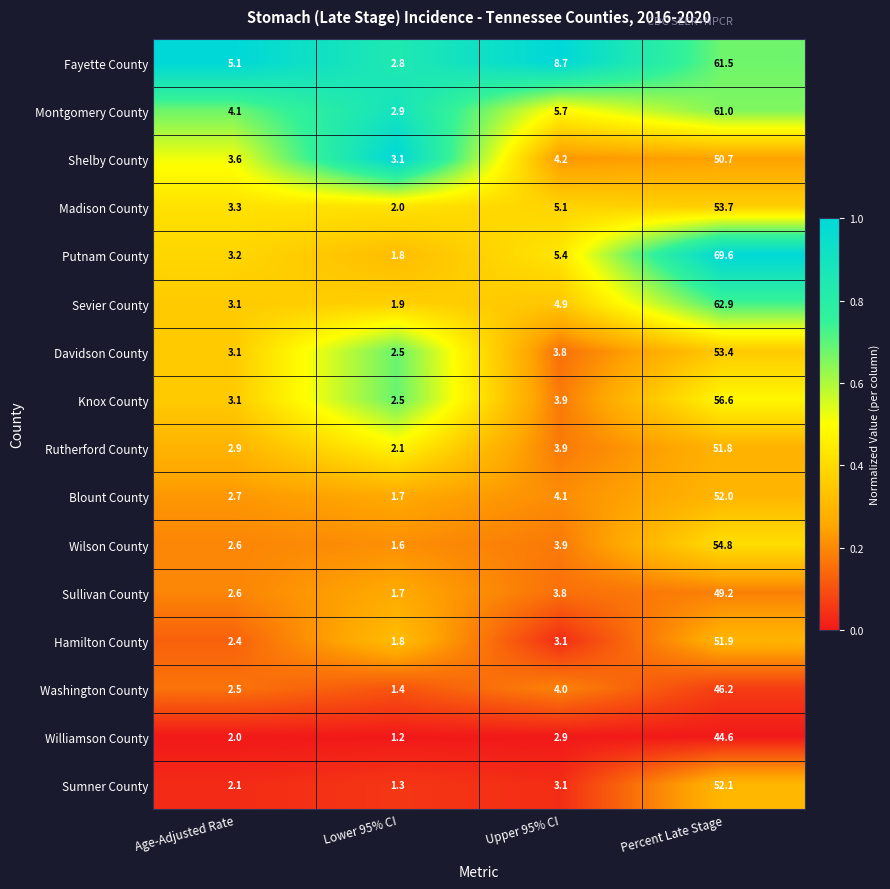

Rank the series by their maximum value, from lowest to highest.

Williamson County, Washington County, Sullivan County, Shelby County, Rutherford County, Hamilton County, Blount County, Sumner County, Davidson County, Madison County, Wilson County, Knox County, Montgomery County, Fayette County, Sevier County, Putnam County